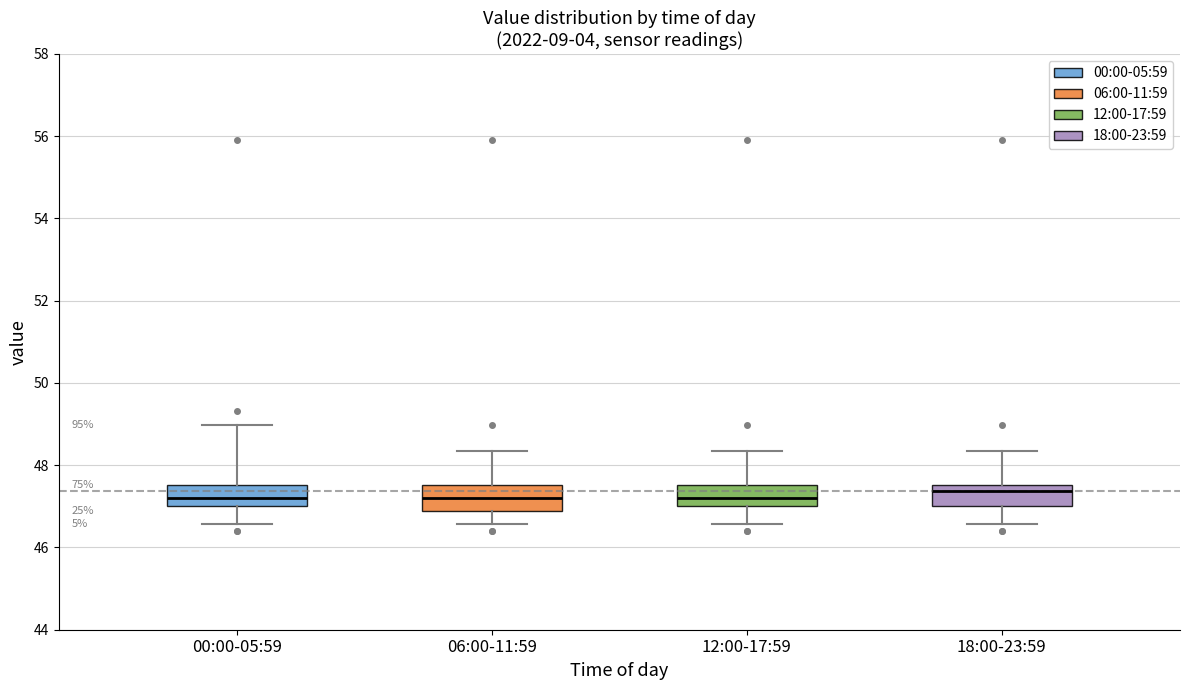

Reading left to right, read every box against the y-axis: the position of its median line, the range the box covers, and the ends of its whiskers. The values are not printed on the chart, so give them approximately, as read against the axis.

00:00-05:59: median 47.2, box 47.0 to 47.6, whiskers 46.6 to 49.0
06:00-11:59: median 47.2, box 46.8 to 47.6, whiskers 46.6 to 48.4
12:00-17:59: median 47.2, box 47.0 to 47.6, whiskers 46.6 to 48.4
18:00-23:59: median 47.4, box 47.0 to 47.6, whiskers 46.6 to 48.4